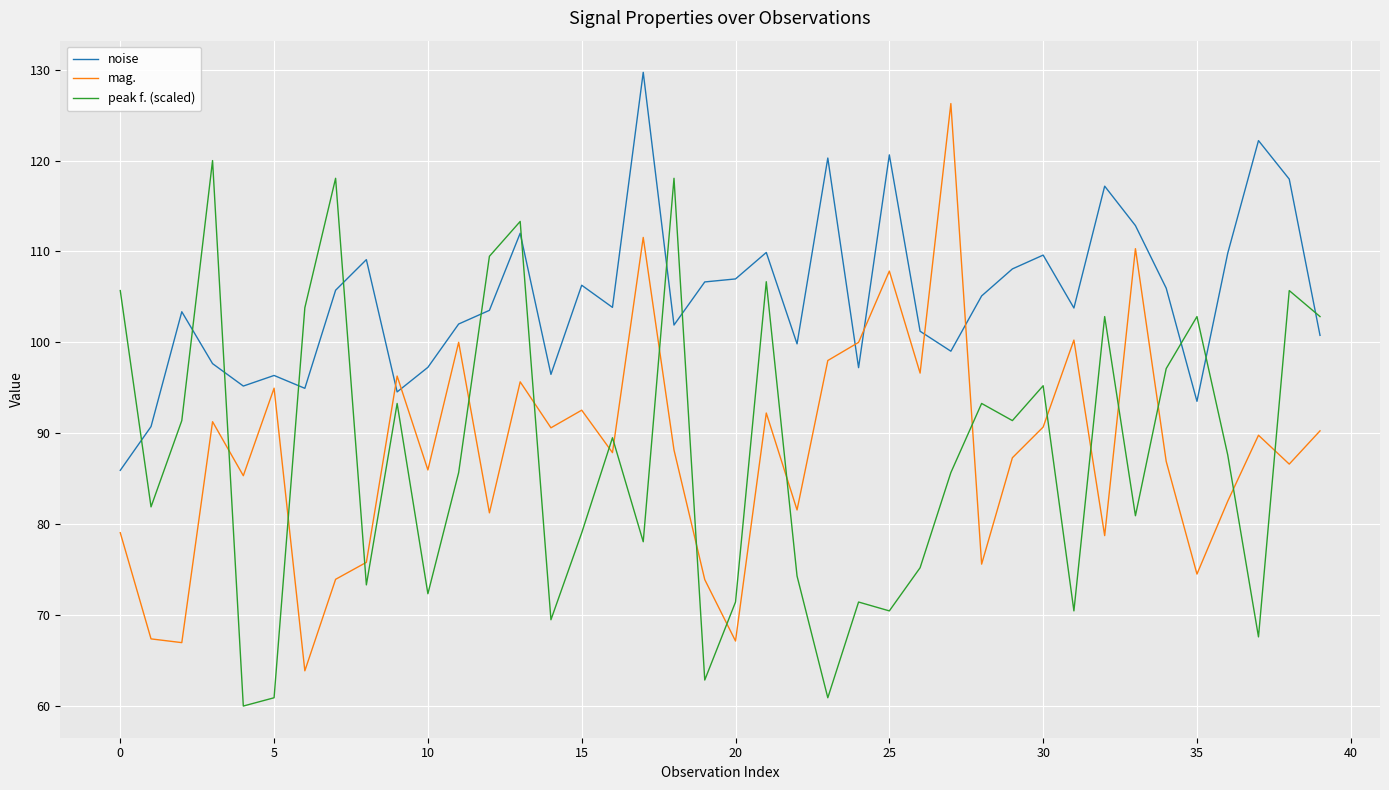

True or false: peak f. (scaled) and noise cross at least once.

True